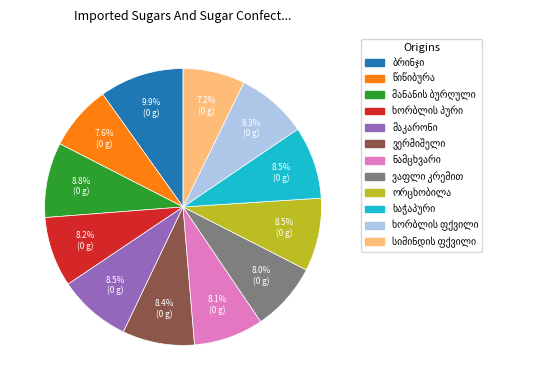

Is there a majority slice in this chart?

No